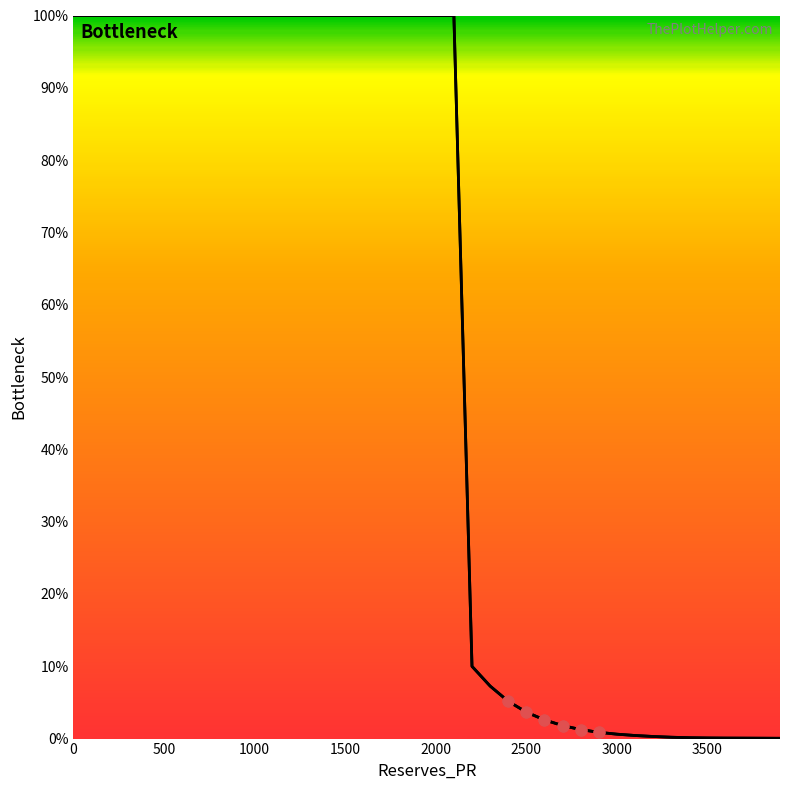

Which series has the largest total across all categories?

Price (norm)